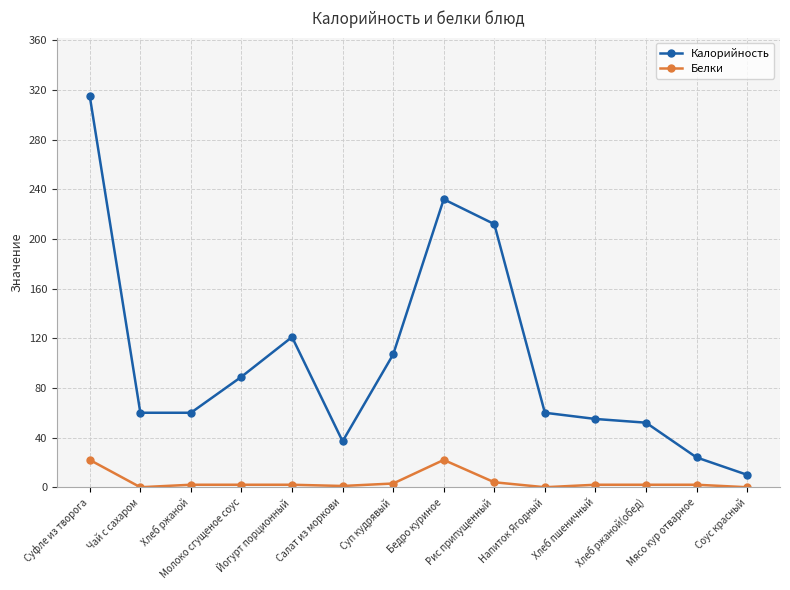

Which series has the largest total across all categories?

Калорийность